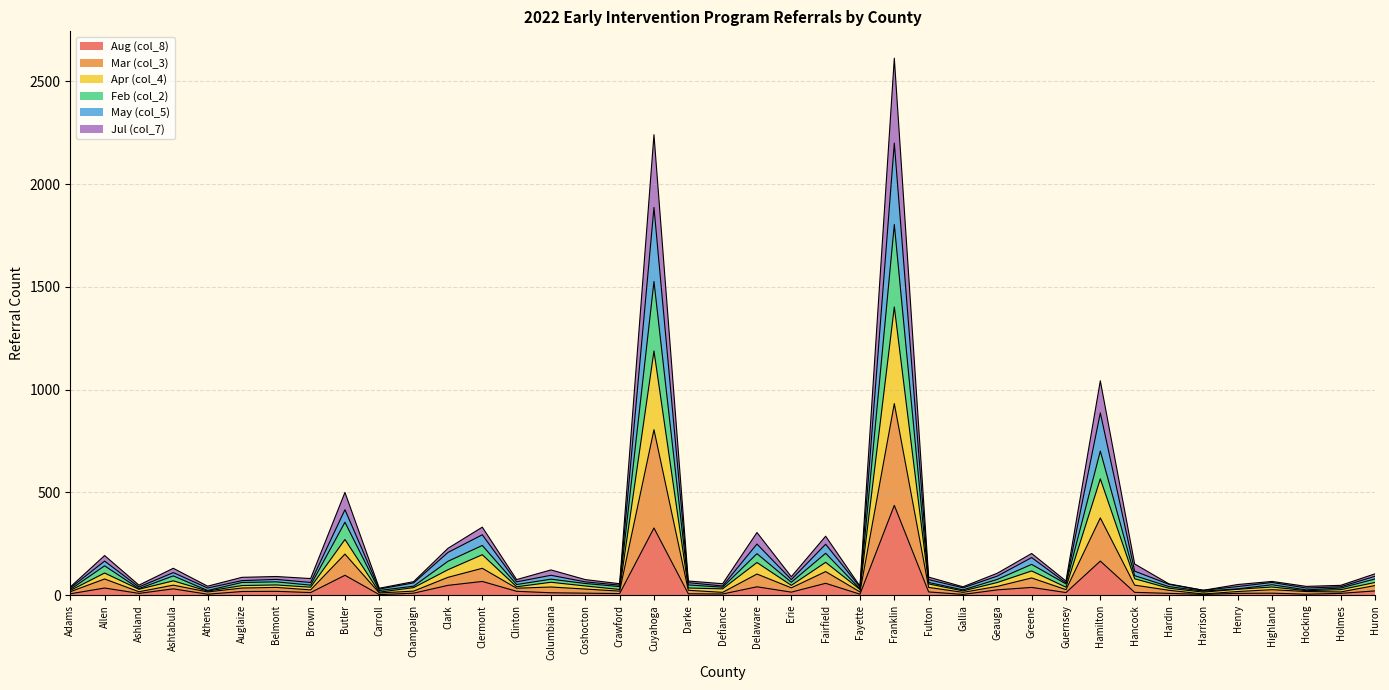

At which category is the sum across all series the highest?

Franklin